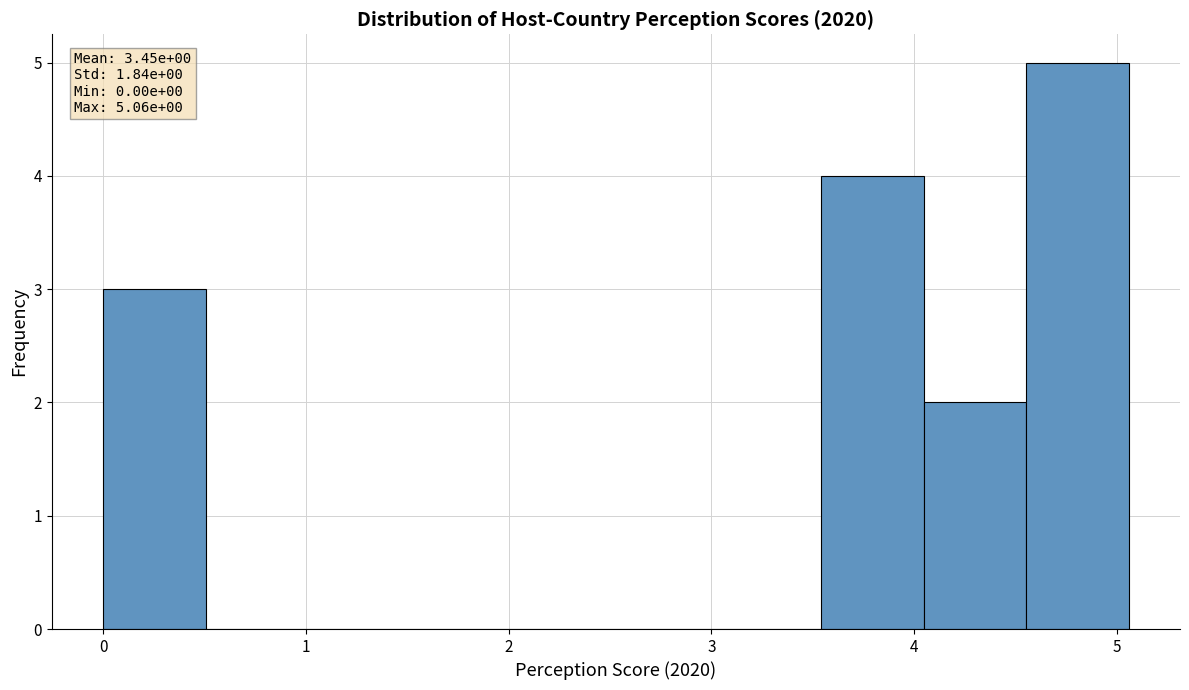

Which range on the x-axis has the tallest bar?

4.6 to 5.1